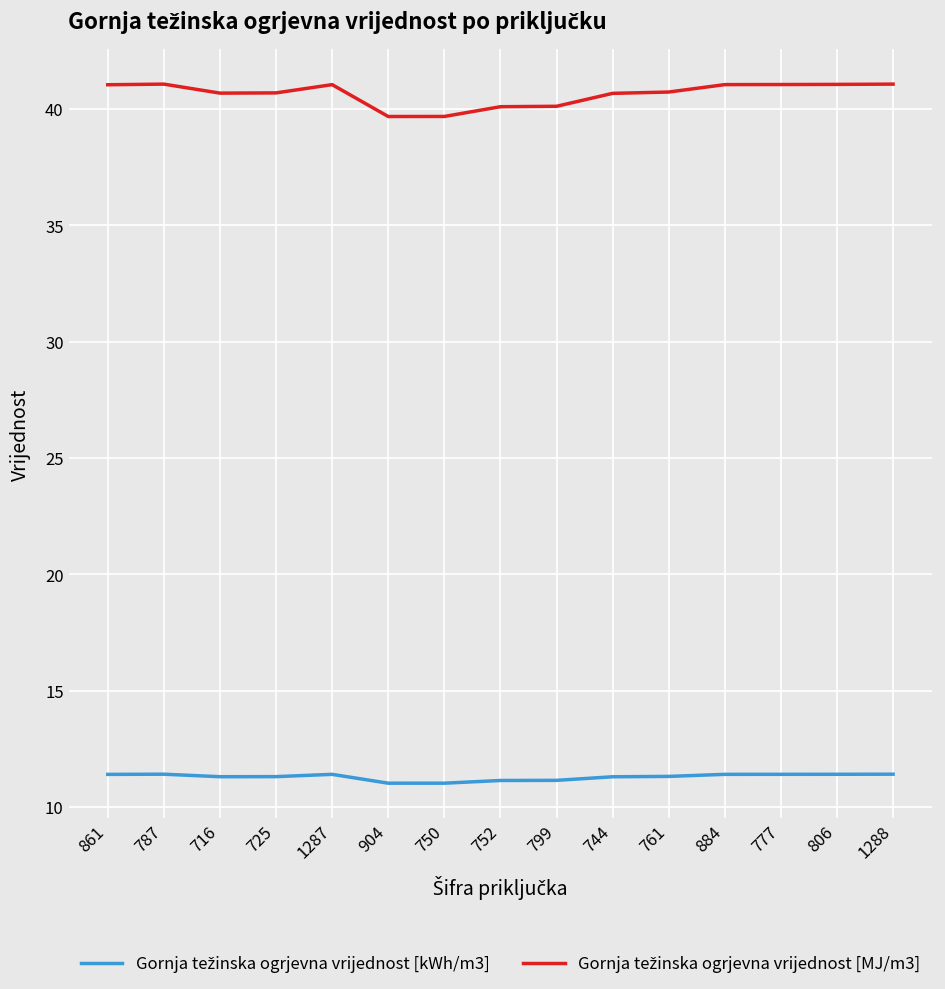

What is the total value across all series at 904?

50.7